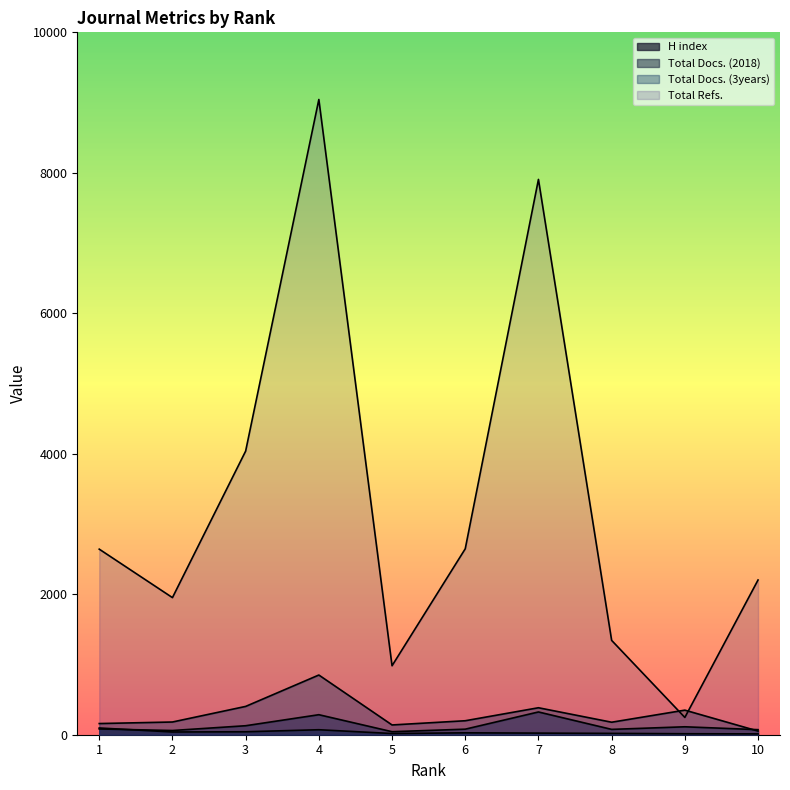

How many values in the Total Docs. (2018) series are below 82?

5